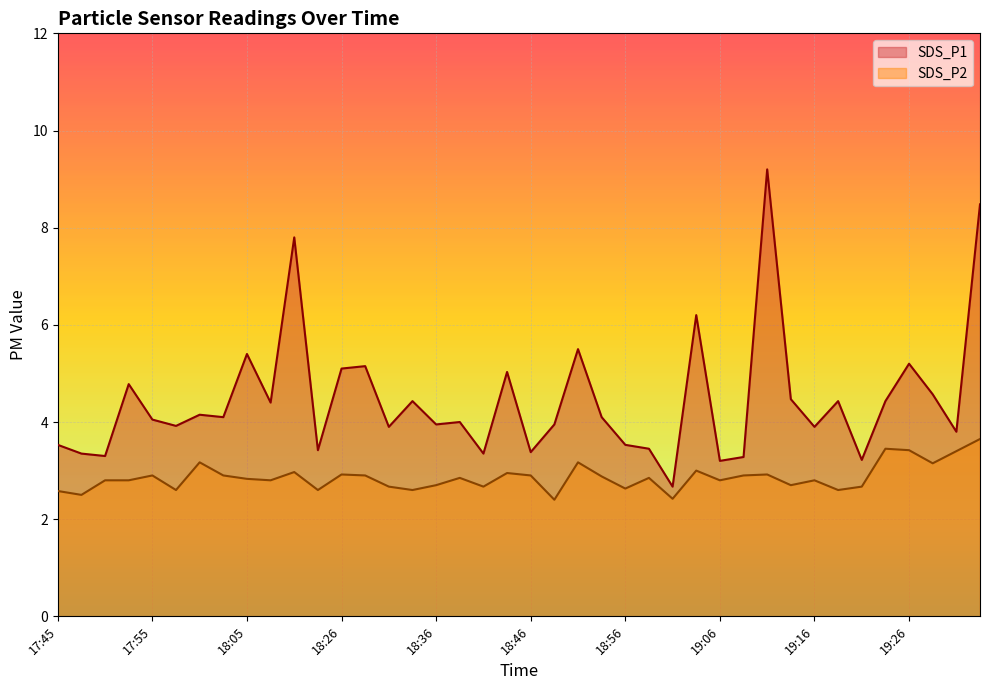

Rank the series by their maximum value, from lowest to highest.

SDS_P2, SDS_P1